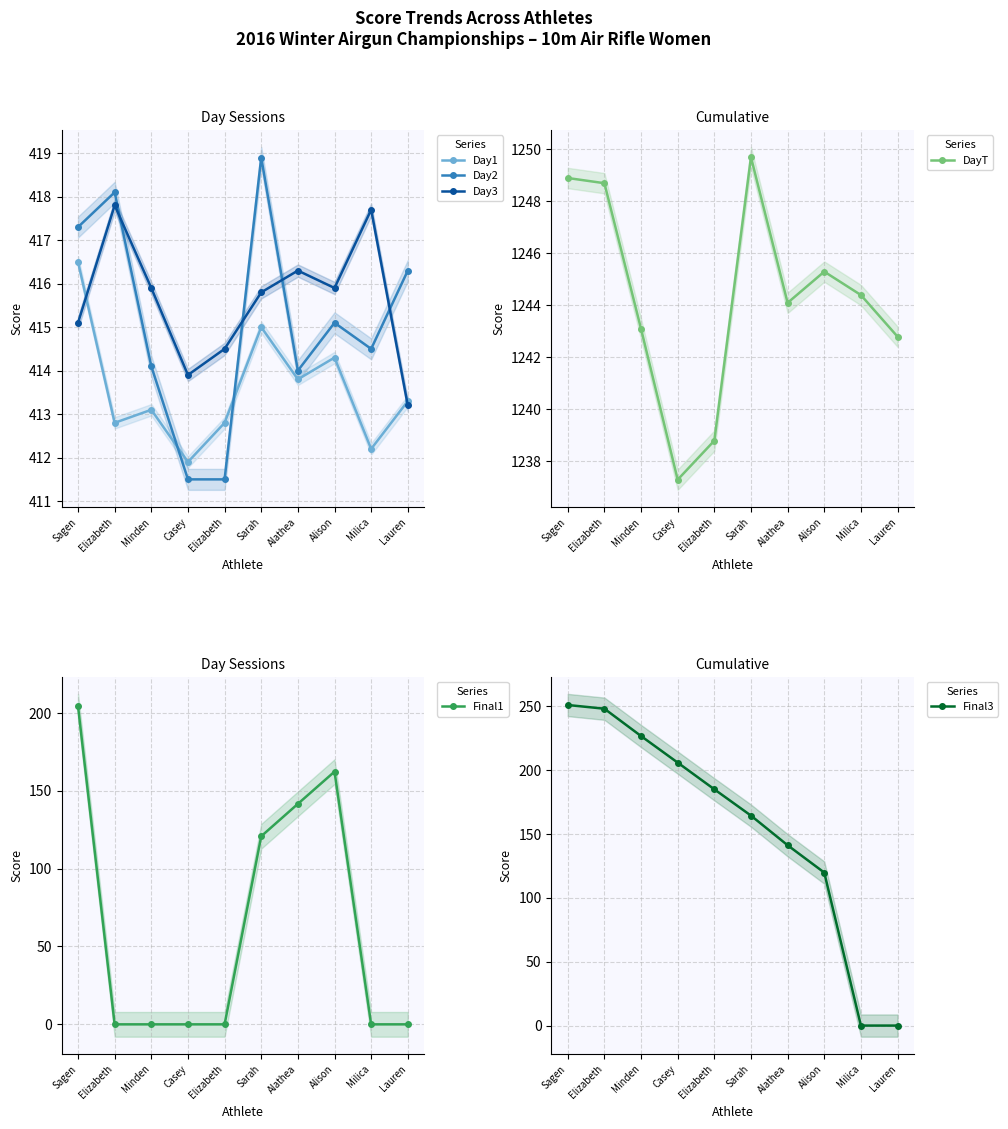

What is the sum of the DayT values at Milica and Elizabeth?

2493.1